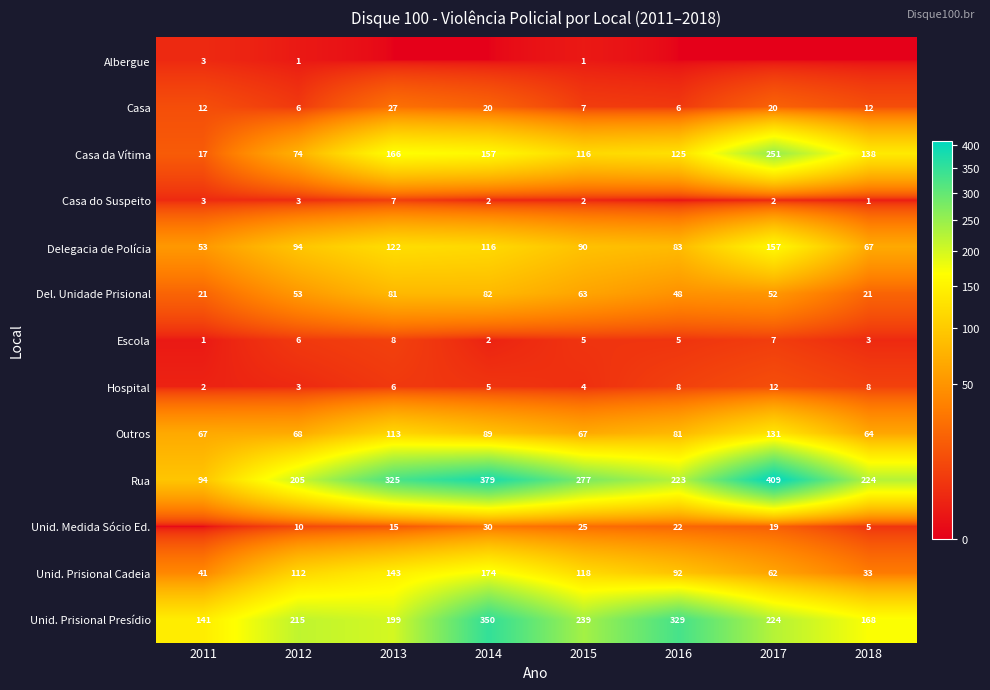

What is the sum of all Unid. Prisional Cadeia values?

775